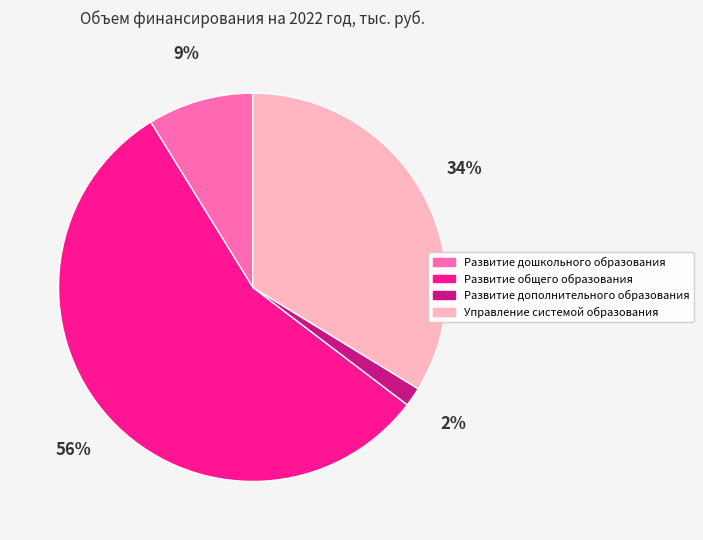

Which has a higher value, Развитие дошкольного образования or Развитие дополнительного образования?

Развитие дошкольного образования